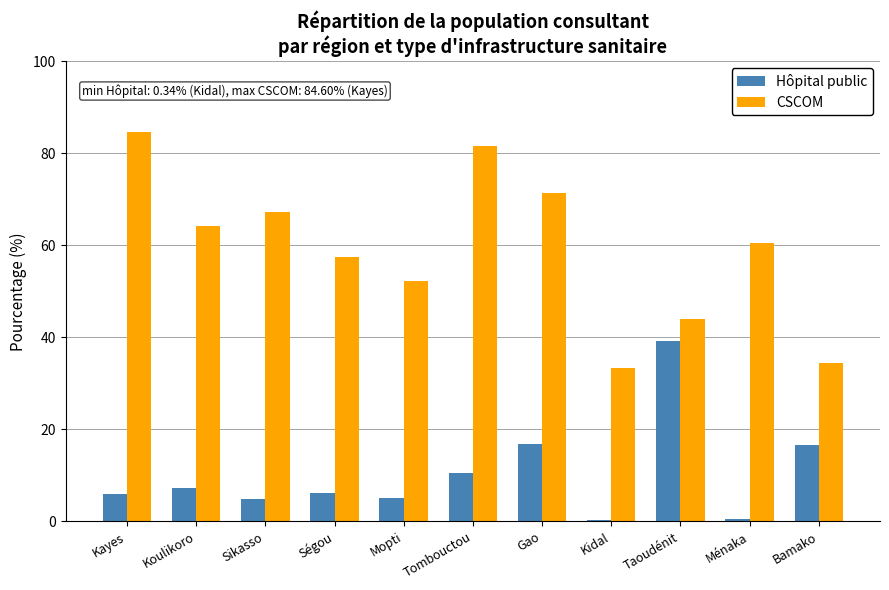

Between Koulikoro and Tombouctou, which series saw the biggest shift?

CSCOM